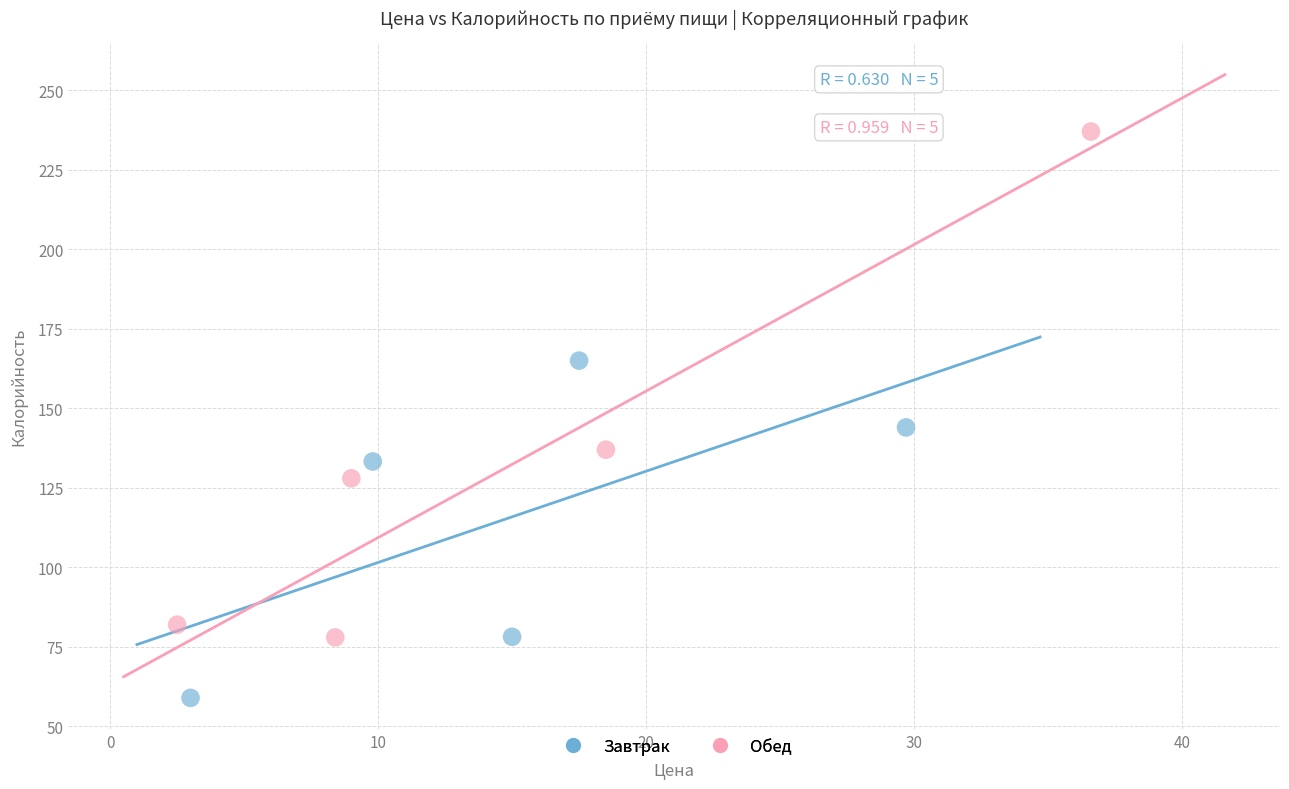

Which series has the widest spread of Y values?

Обед